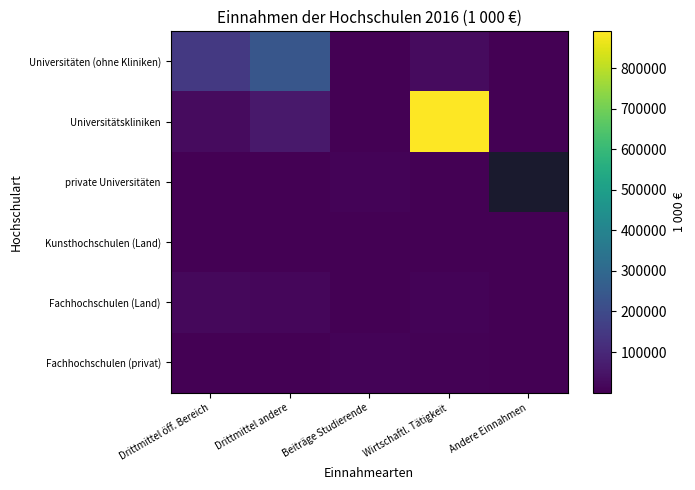

True or false: Universitäten (ohne Kliniken) has a value of 770.8 at Andere Einnahmen.

False